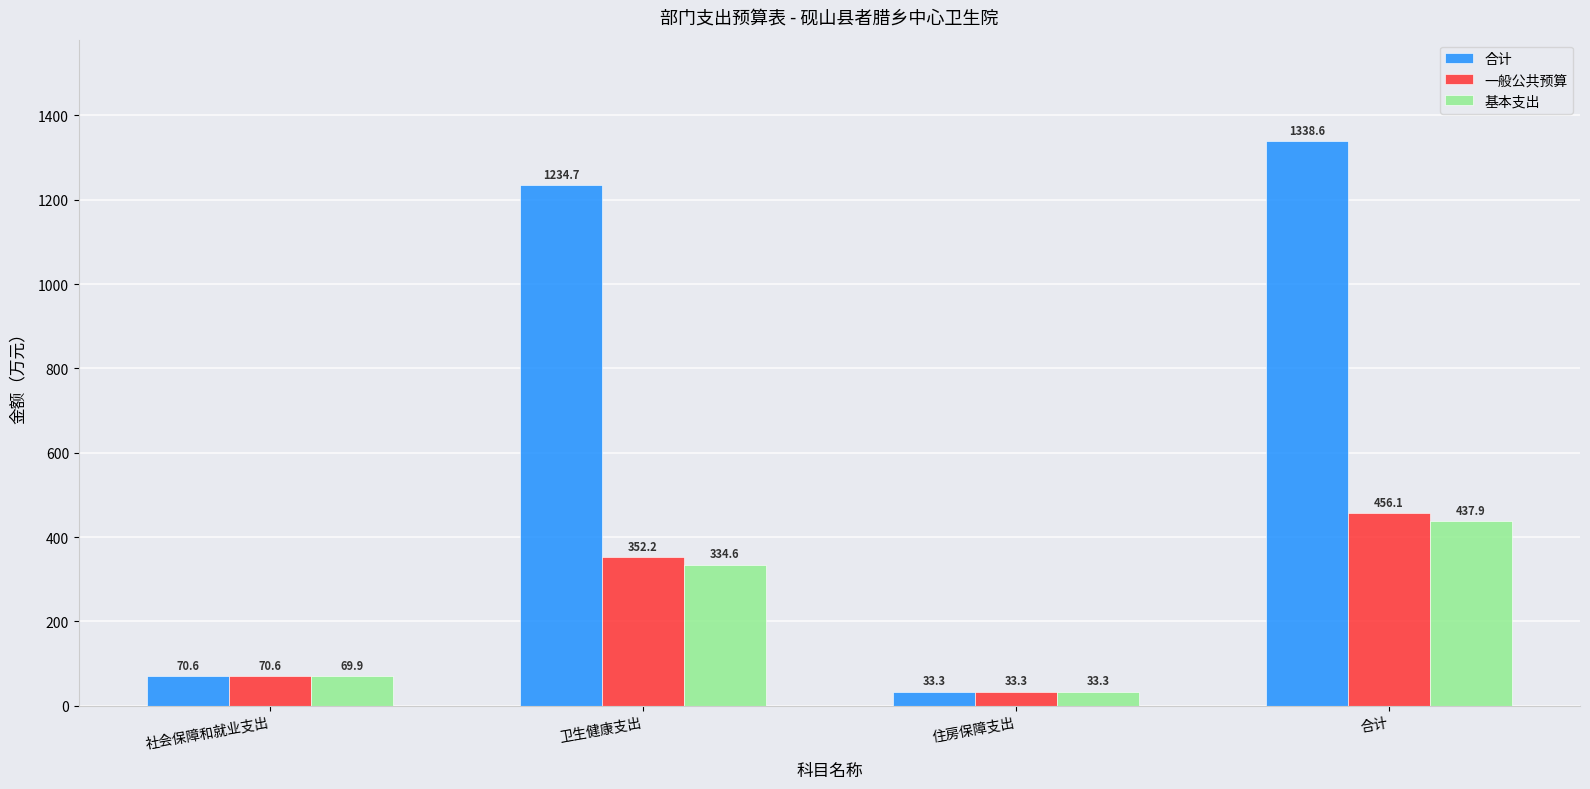

Where does the 基本支出 series first go above 334?

卫生健康支出